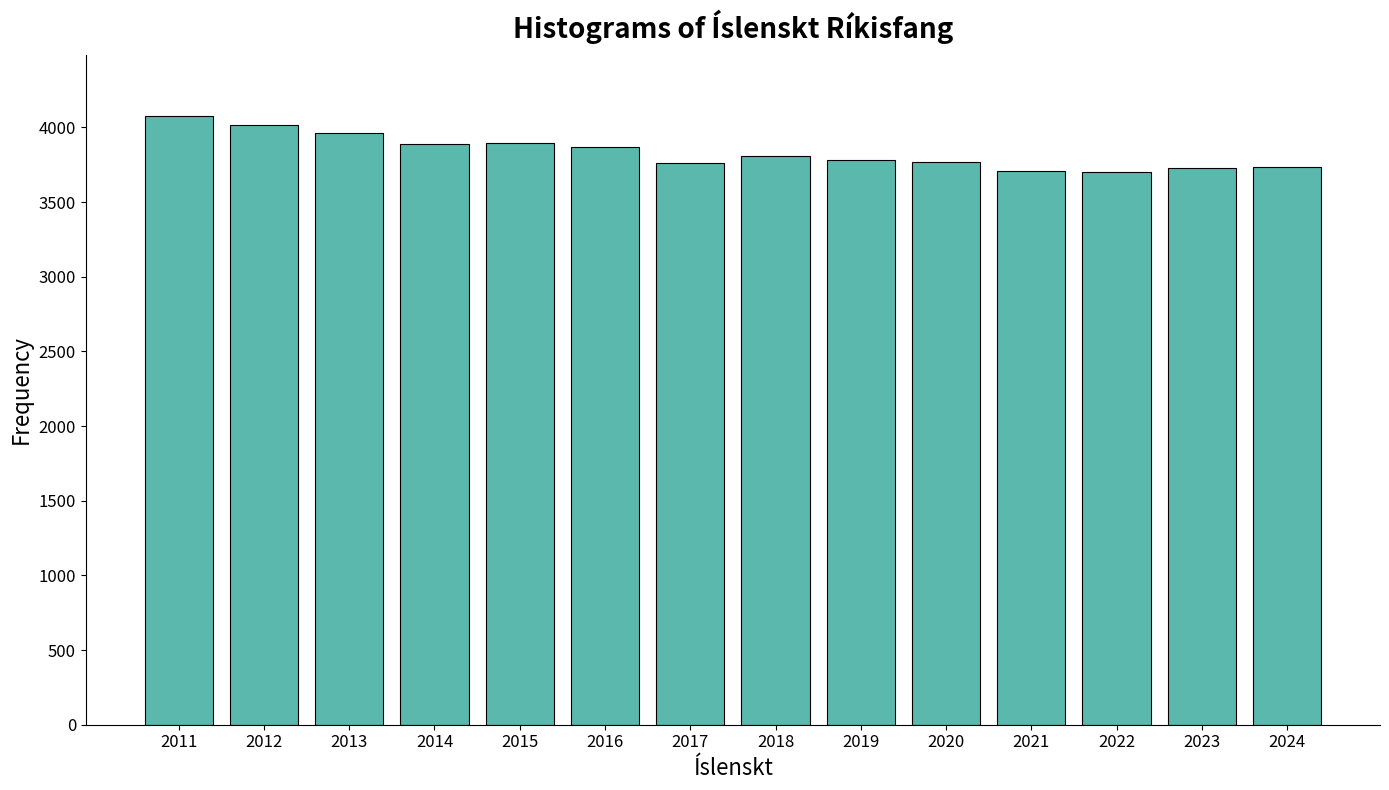

What is the sum of all values?

53690